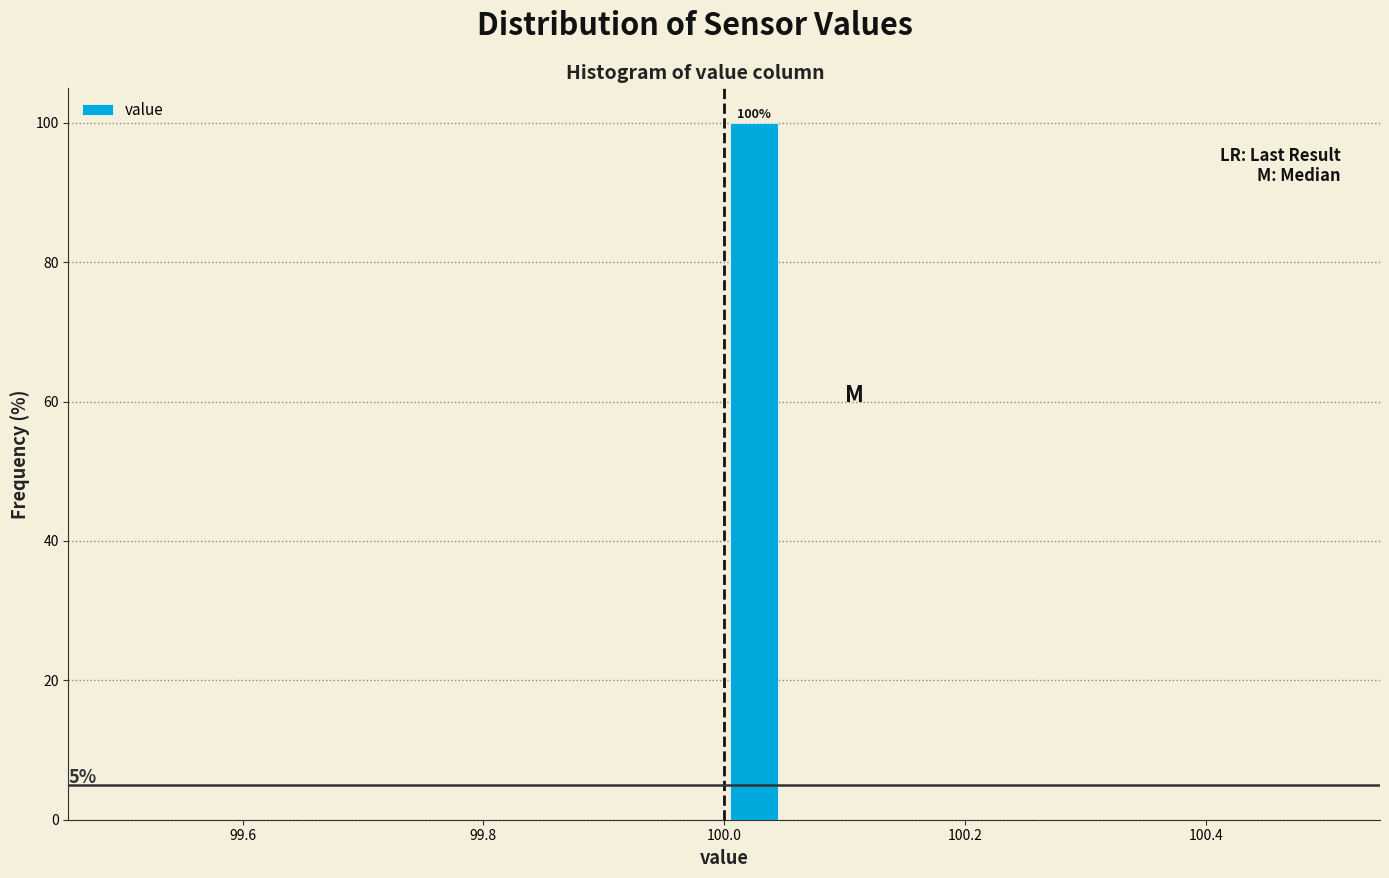

Read against the x-axis, roughly where is the centre of the tallest bar?

100.02